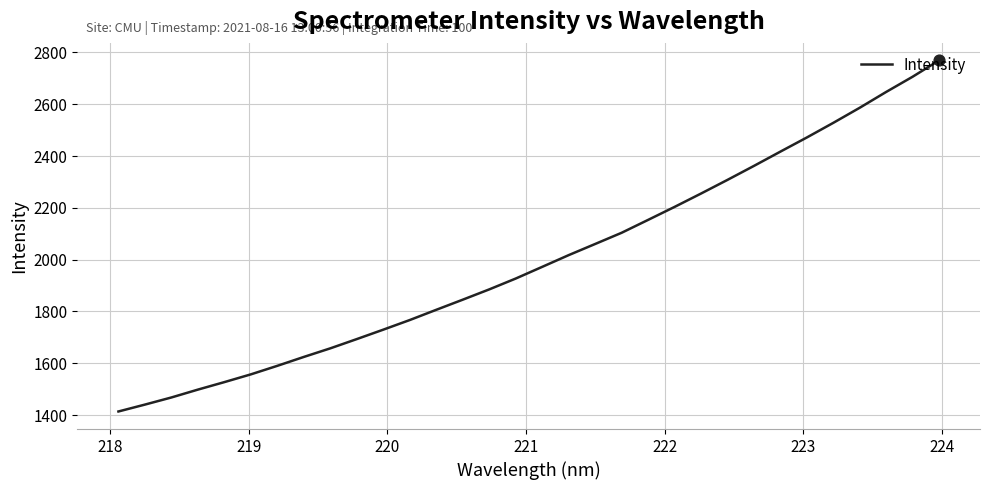

What is the difference between the maximum and minimum values?

1355.0